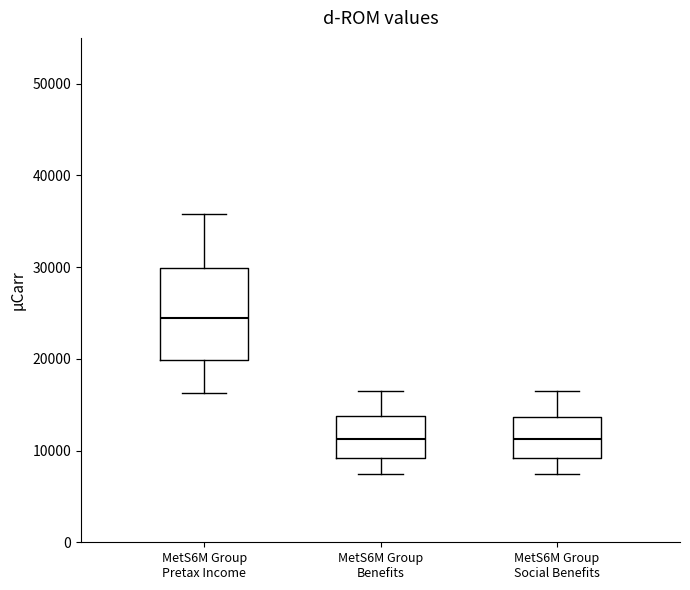

Where does the lower whisker of the box for MetS6M Group Social Benefits end on the y-axis? The values are not printed on the chart, so give them approximately, as read against the axis.

7000